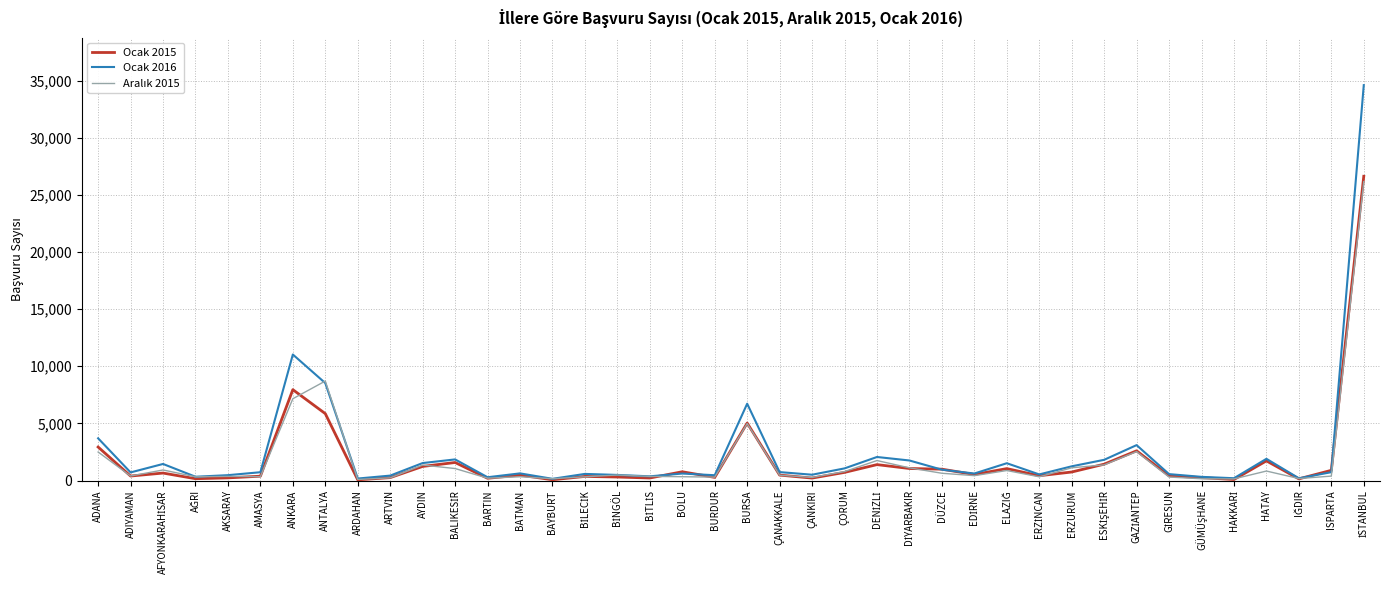

What is the sum of all Ocak 2015 values?

71135